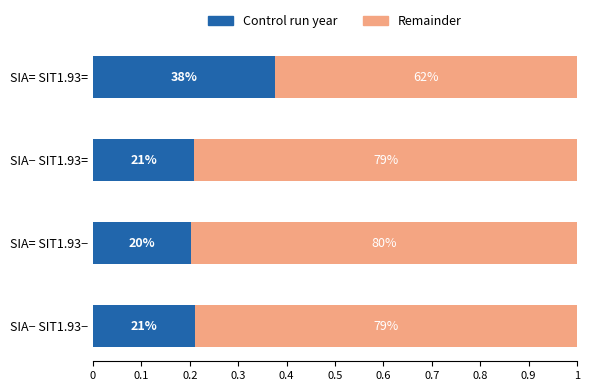

Rank the series by their average value, from lowest to highest.

Control run year, Remainder